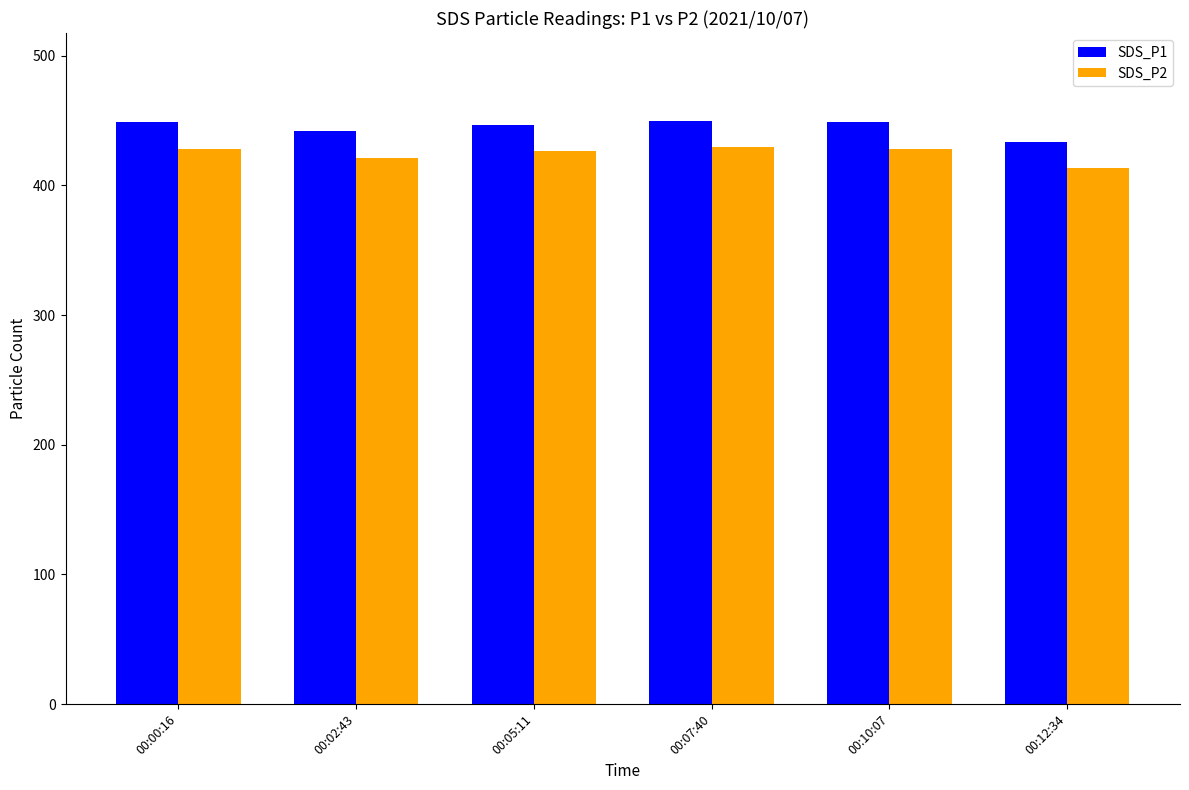

What is the label of the 3rd bar from the left?

00:05:11